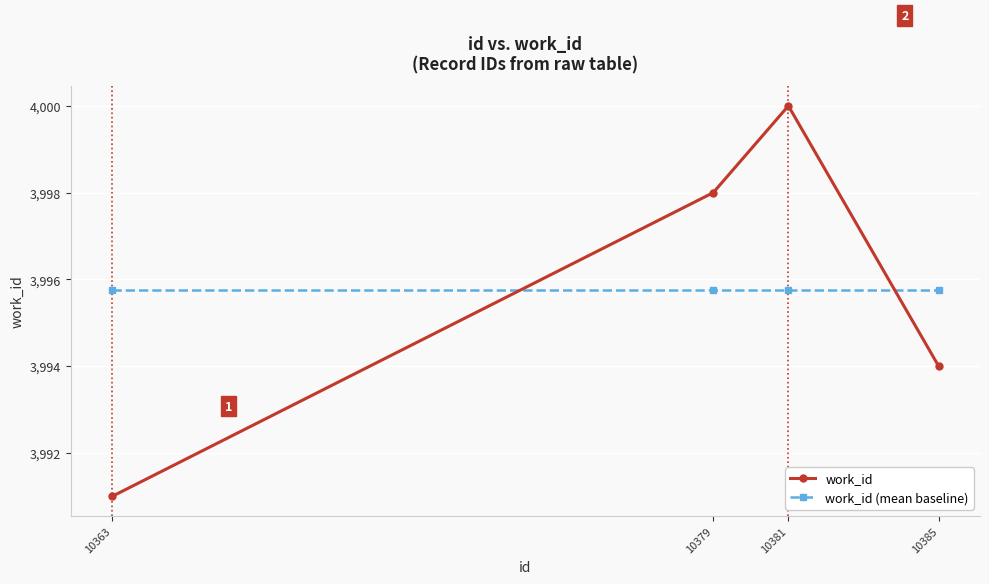

At 10363, list the series in order from largest to smallest.

work_id (mean baseline), work_id